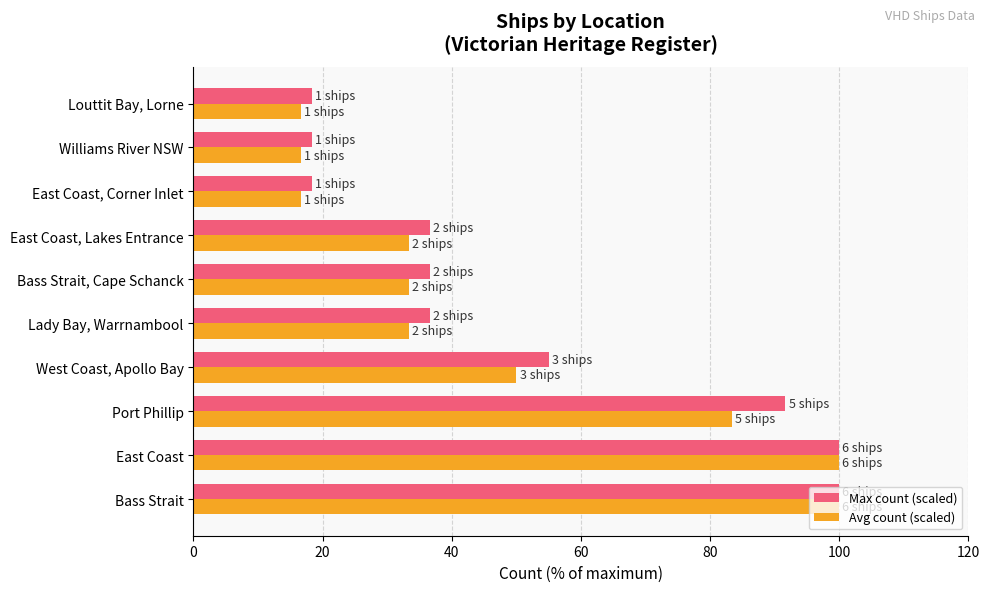

At which label is Avg count (scaled) closest to 58?

West Coast, Apollo Bay